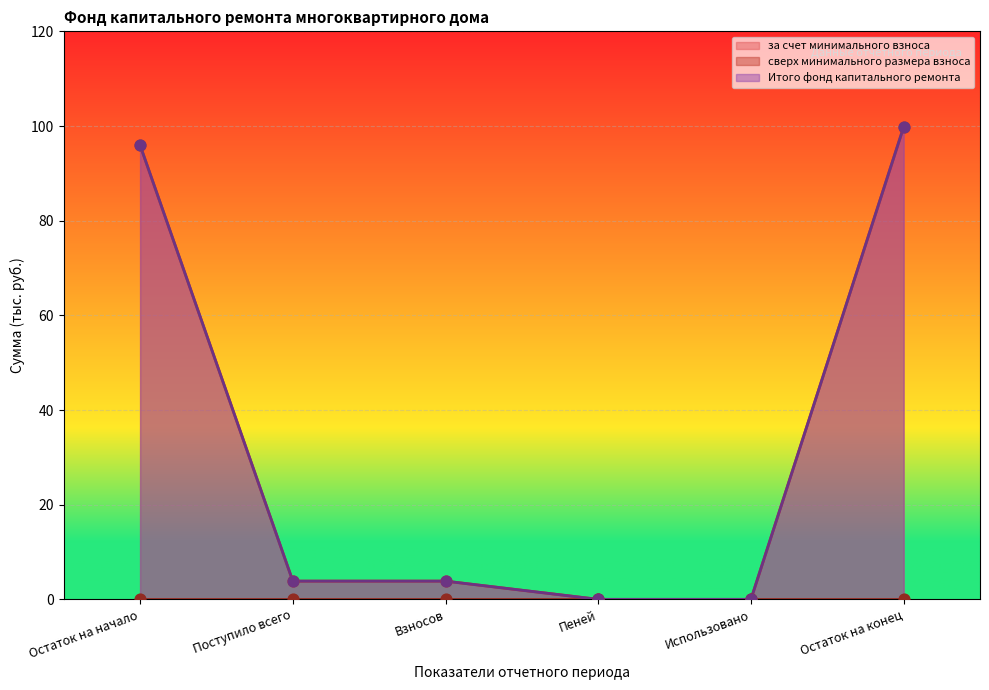

Which series has the widest spread of Y values?

за счет минимального взноса